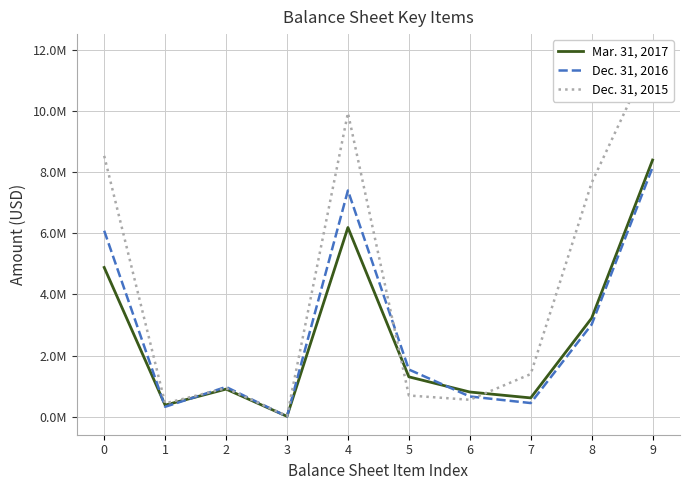

Read the Dec. 31, 2015 value at 0.

8531710